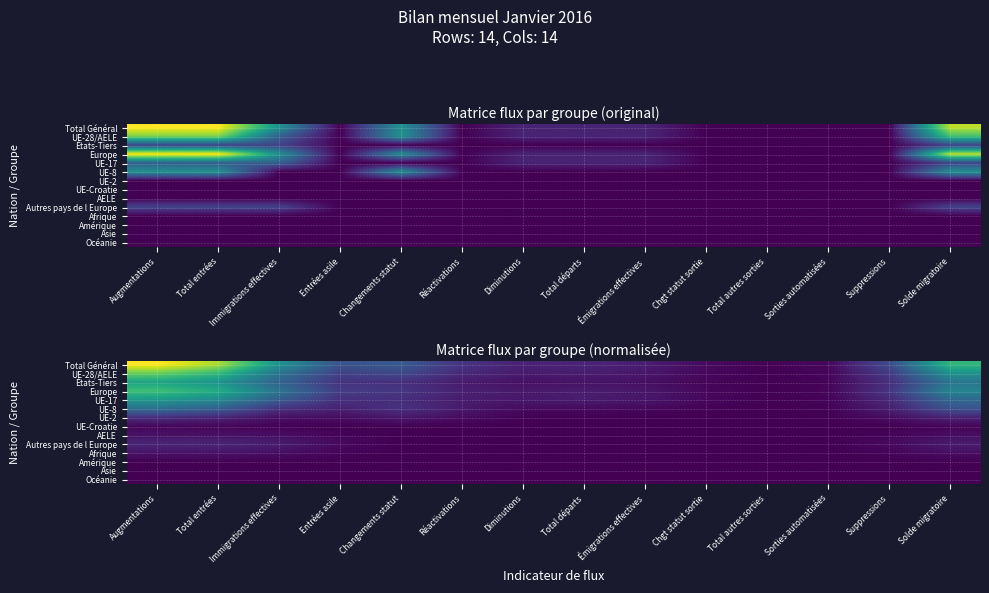

Which series has the largest total across all categories?

Total Général